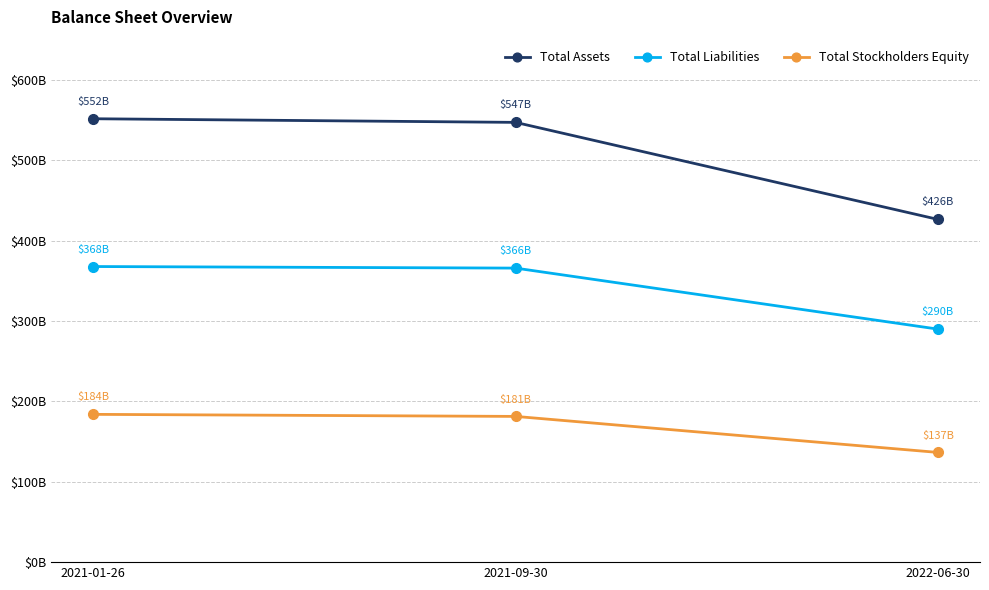

What is the label of the 1st point from the left?

2021-01-26